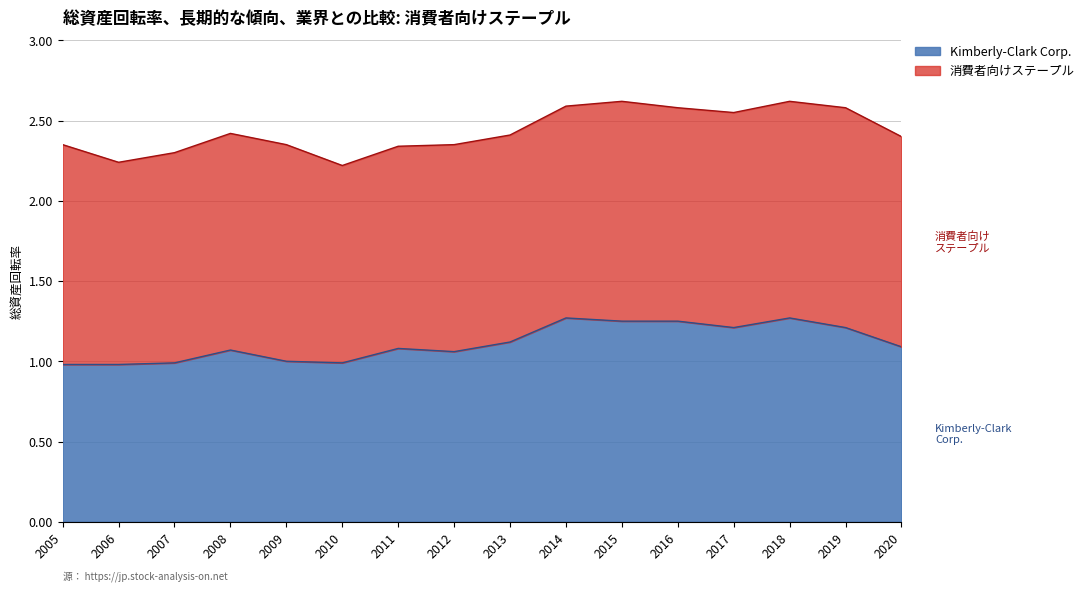

What is the difference between the maximum and minimum values?

0.3